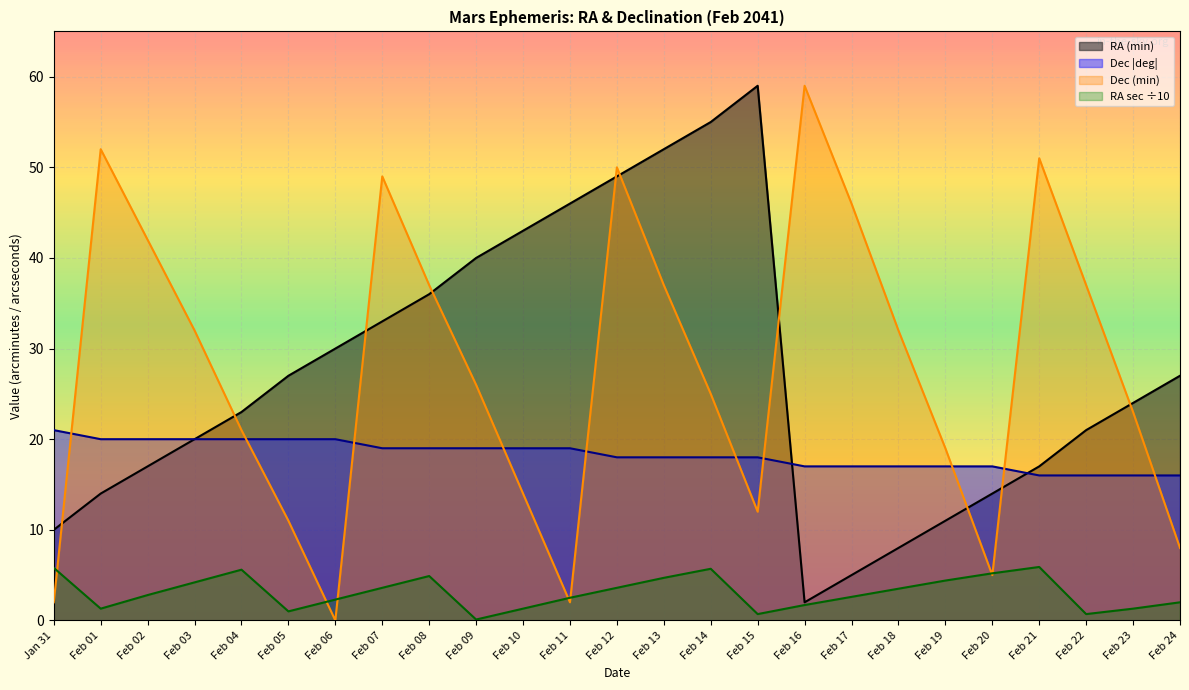

What is the spread (max minus min) of values at Feb 21?

45.1